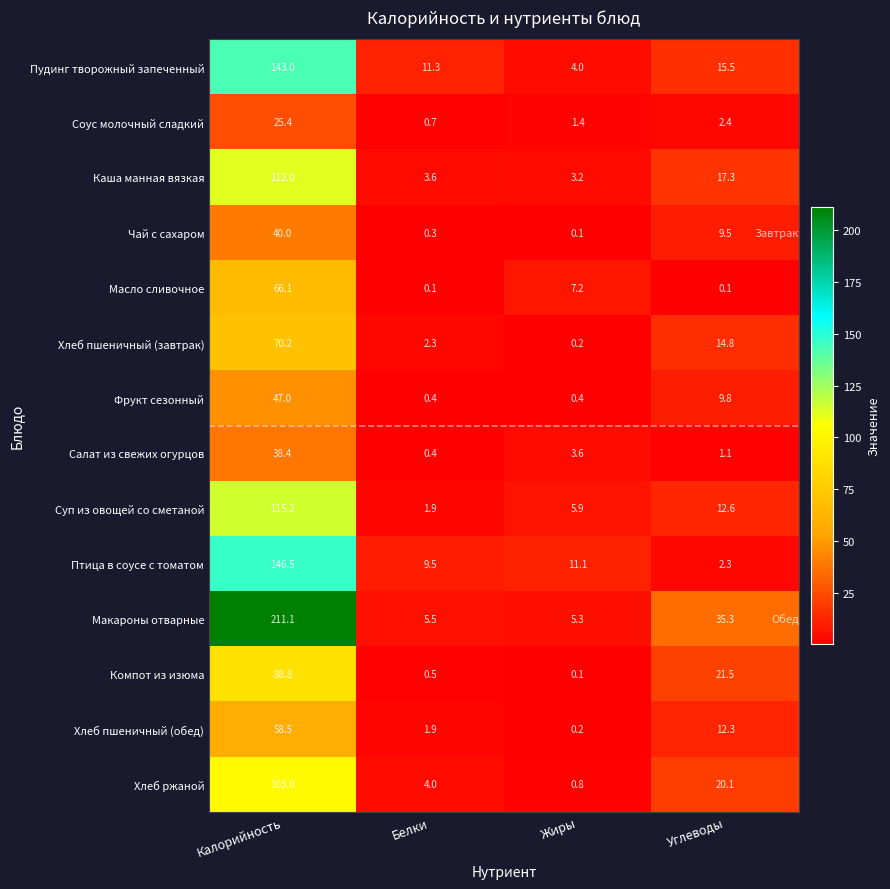

Is it true that Чай с сахаром equals 40.0 at Калорийность?

True